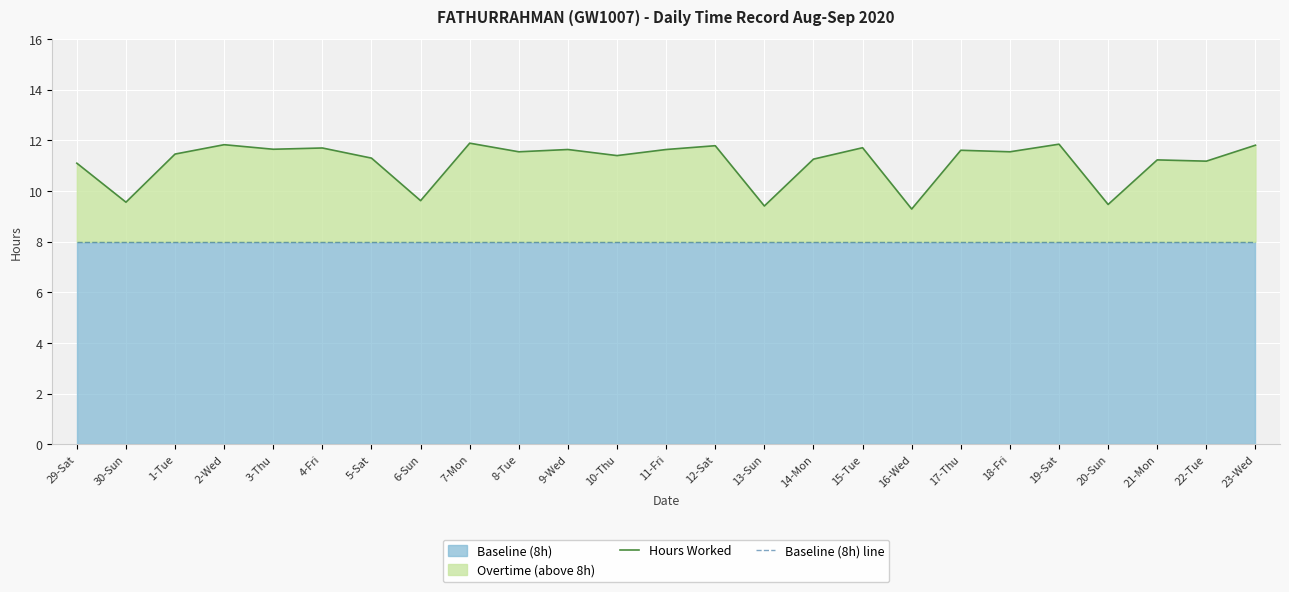

Reading right to left, transcribe all the data shown in this chart.

Hours Worked: 23-Wed=11.8	22-Tue=11.2	21-Mon=11.2	20-Sun=9.5	19-Sat=11.8	18-Fri=11.6	17-Thu=11.6	16-Wed=9.3	15-Tue=11.7	14-Mon=11.3	13-Sun=9.4	12-Sat=11.8	11-Fri=11.6	10-Thu=11.4	9-Wed=11.6	8-Tue=11.6	7-Mon=11.9	6-Sun=9.6	5-Sat=11.3	4-Fri=11.7	3-Thu=11.7	2-Wed=11.8	1-Tue=11.5	30-Sun=9.6	29-Sat=11.1
Baseline (8h) line: 23-Wed=8.0	22-Tue=8.0	21-Mon=8.0	20-Sun=8.0	19-Sat=8.0	18-Fri=8.0	17-Thu=8.0	16-Wed=8.0	15-Tue=8.0	14-Mon=8.0	13-Sun=8.0	12-Sat=8.0	11-Fri=8.0	10-Thu=8.0	9-Wed=8.0	8-Tue=8.0	7-Mon=8.0	6-Sun=8.0	5-Sat=8.0	4-Fri=8.0	3-Thu=8.0	2-Wed=8.0	1-Tue=8.0	30-Sun=8.0	29-Sat=8.0